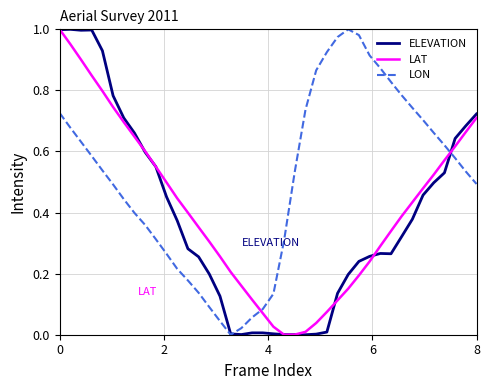

True or false: LON and LAT intersect in this chart.

True